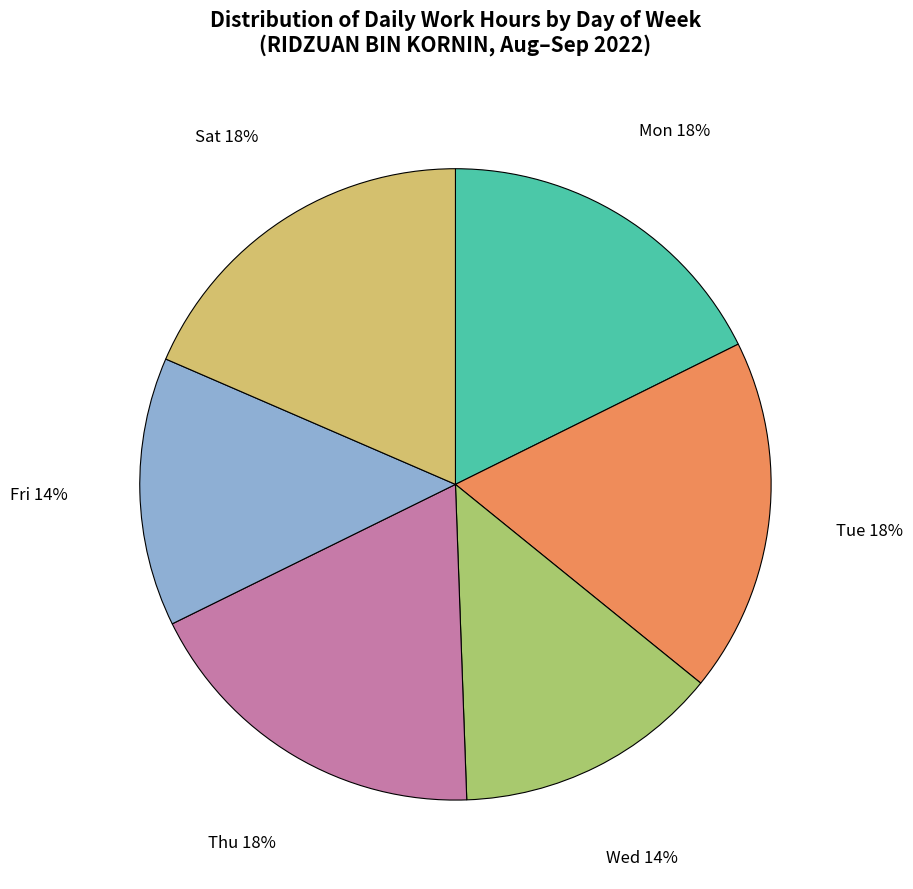

To the nearest percent, what is the average slice percentage?

17%